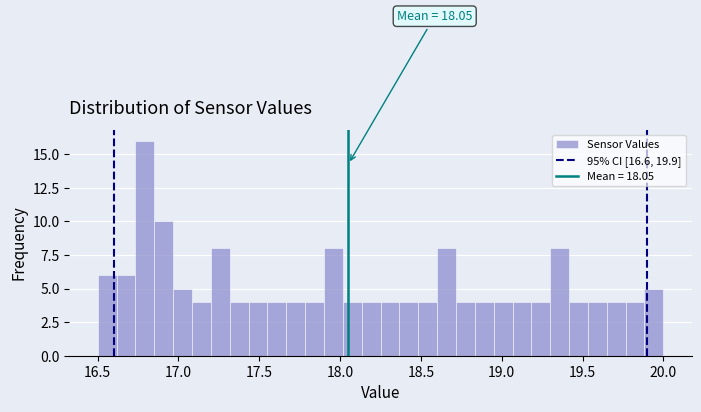

Around what value on the x-axis is the tallest bar? Give the approximate position of its centre, as read against the axis.

16.80